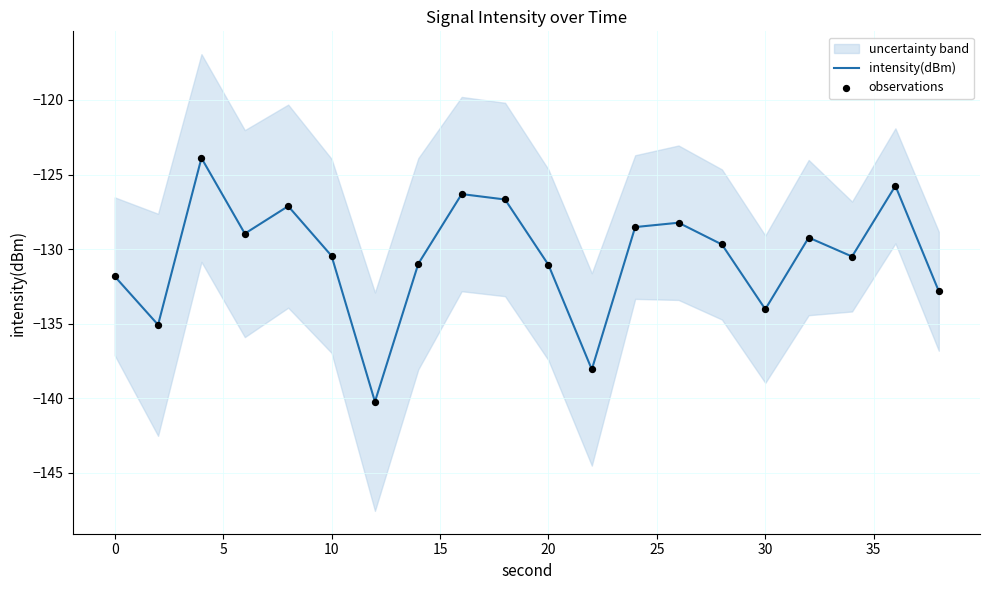

Is it true that intensity(dBm) equals -130.5 at 10?

True